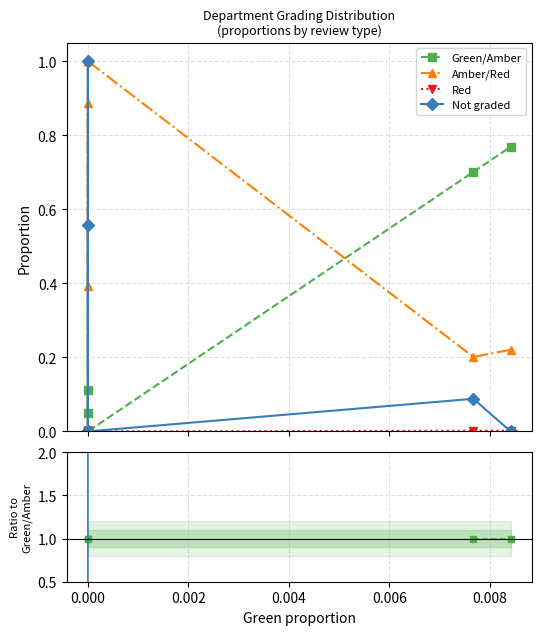

True or false: Green/Amber has more than 2 points higher than both neighbors.

False